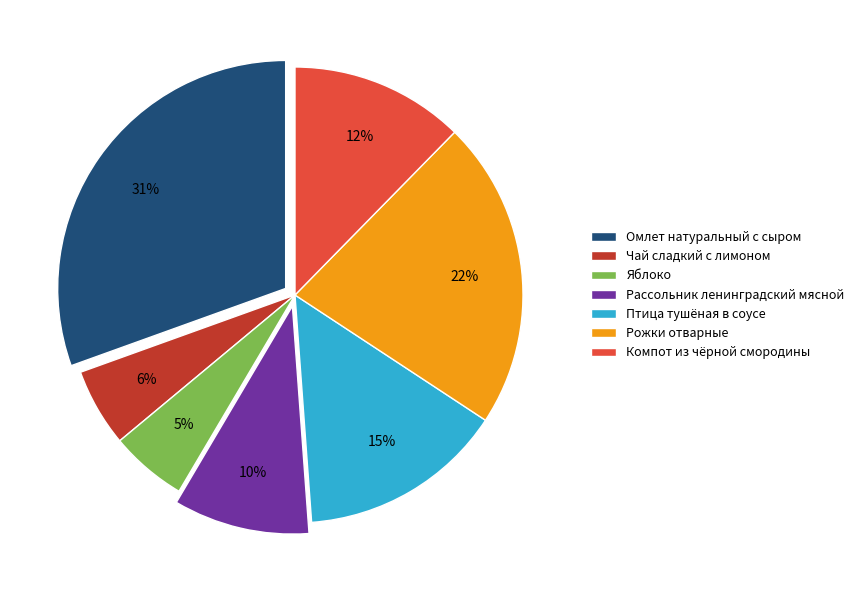

To the nearest percent, what portion does Рожки отварные represent?

22%